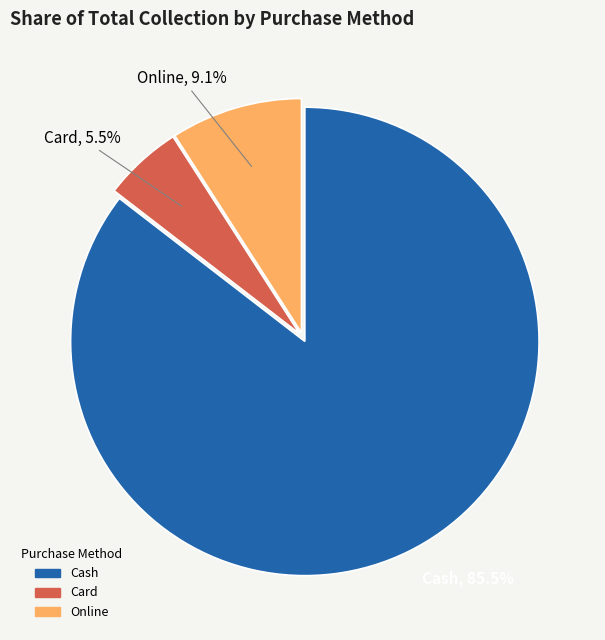

Which has a higher value, Card or Online?

Online